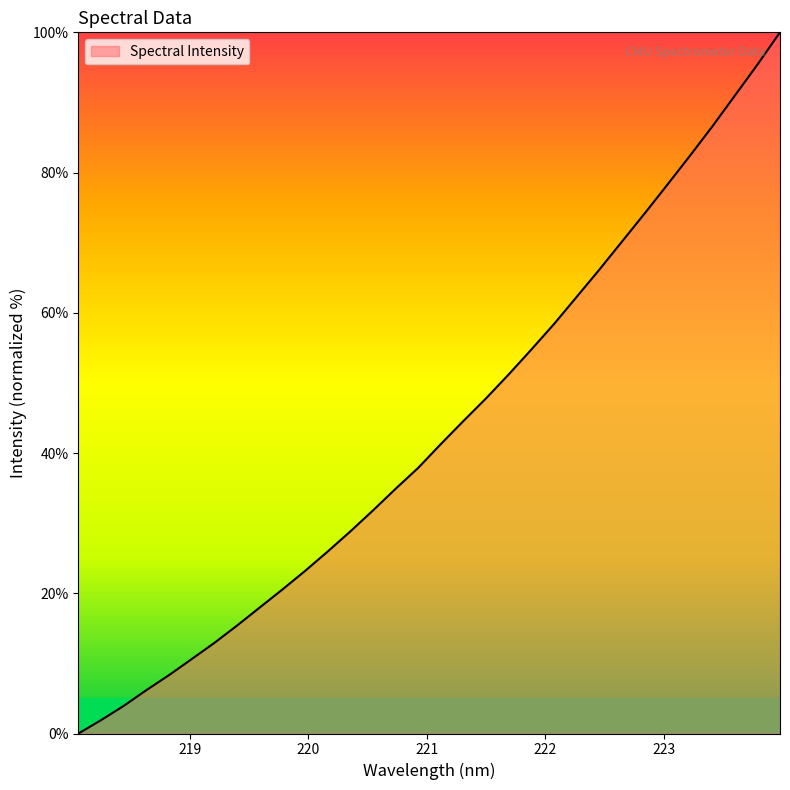

What is the difference between the maximum and minimum values?

100.0